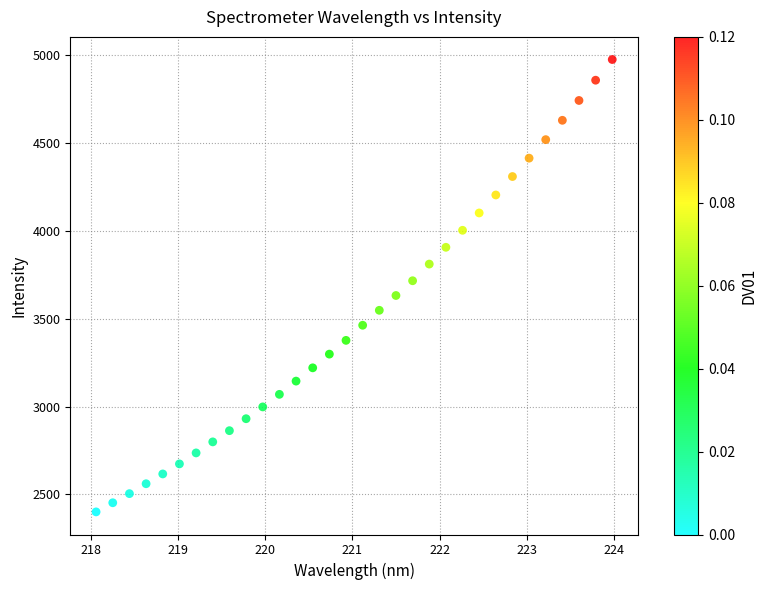

What is the range of Y values (max minus min)?

2576.1